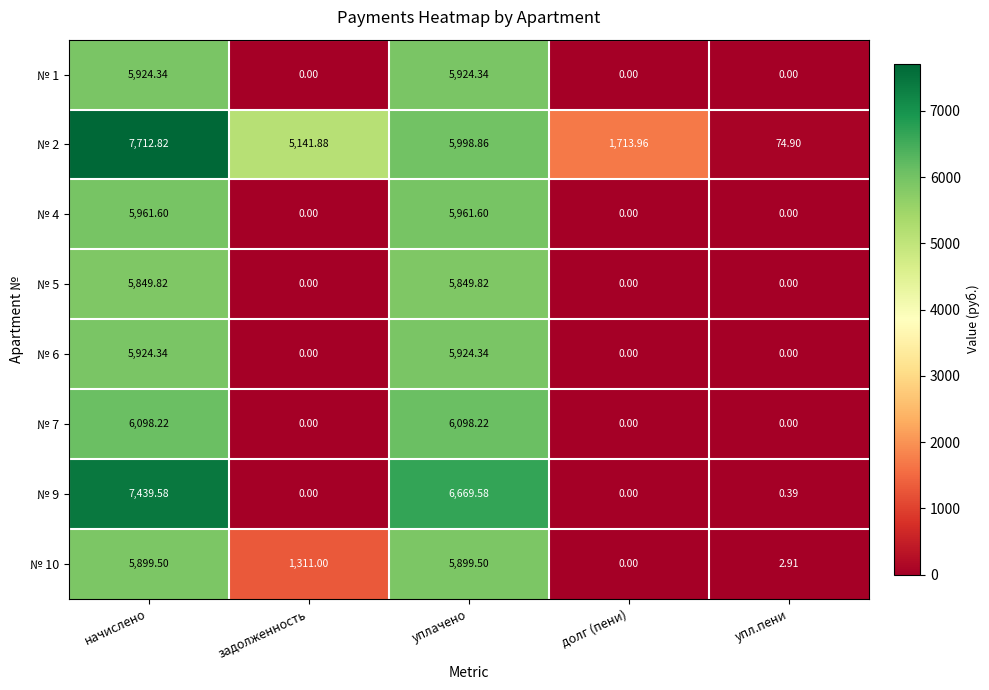

At which category is the sum across all series the highest?

начислено